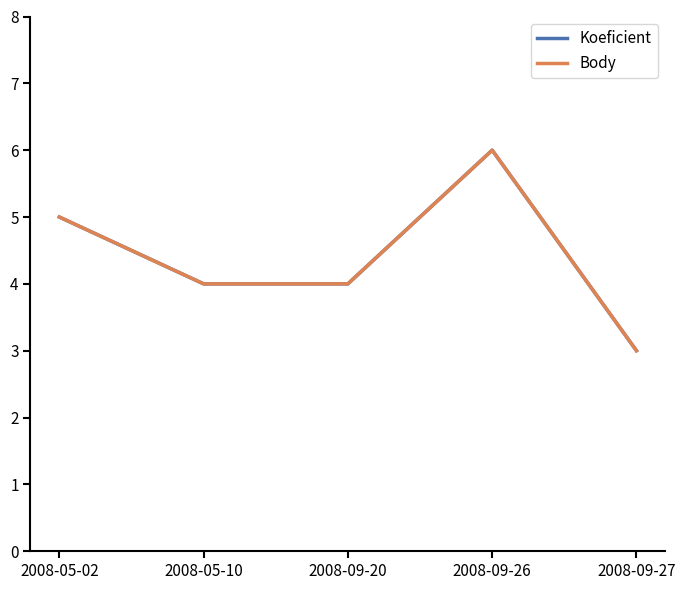

What is the difference between the Body values at 2008-09-26 and 2008-05-10?

2